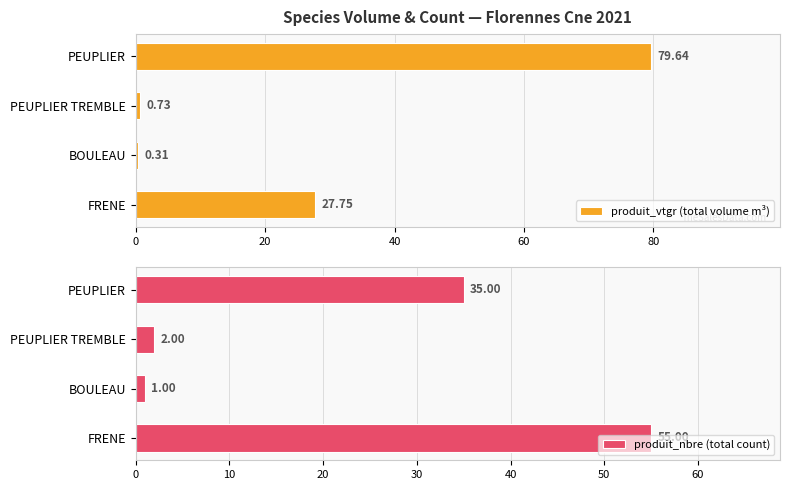

Which category has the highest value in the produit_vtgr (total volume m³) series?

PEUPLIER